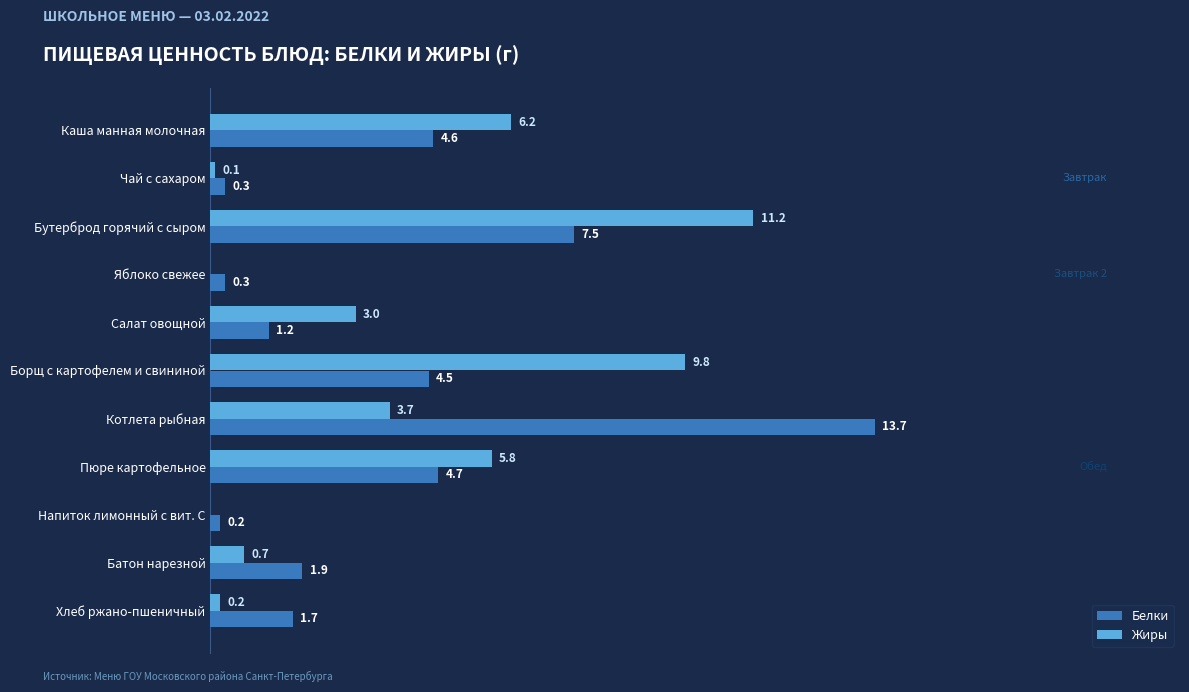

Which label corresponds to the largest value in the chart?

Котлета рыбная